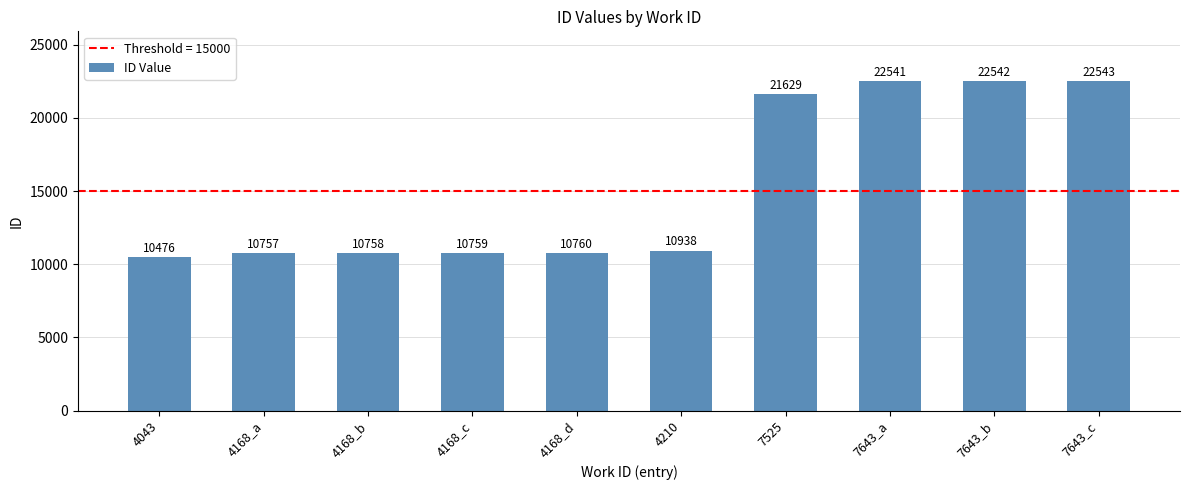

What is the minimum value shown in the chart?

10476